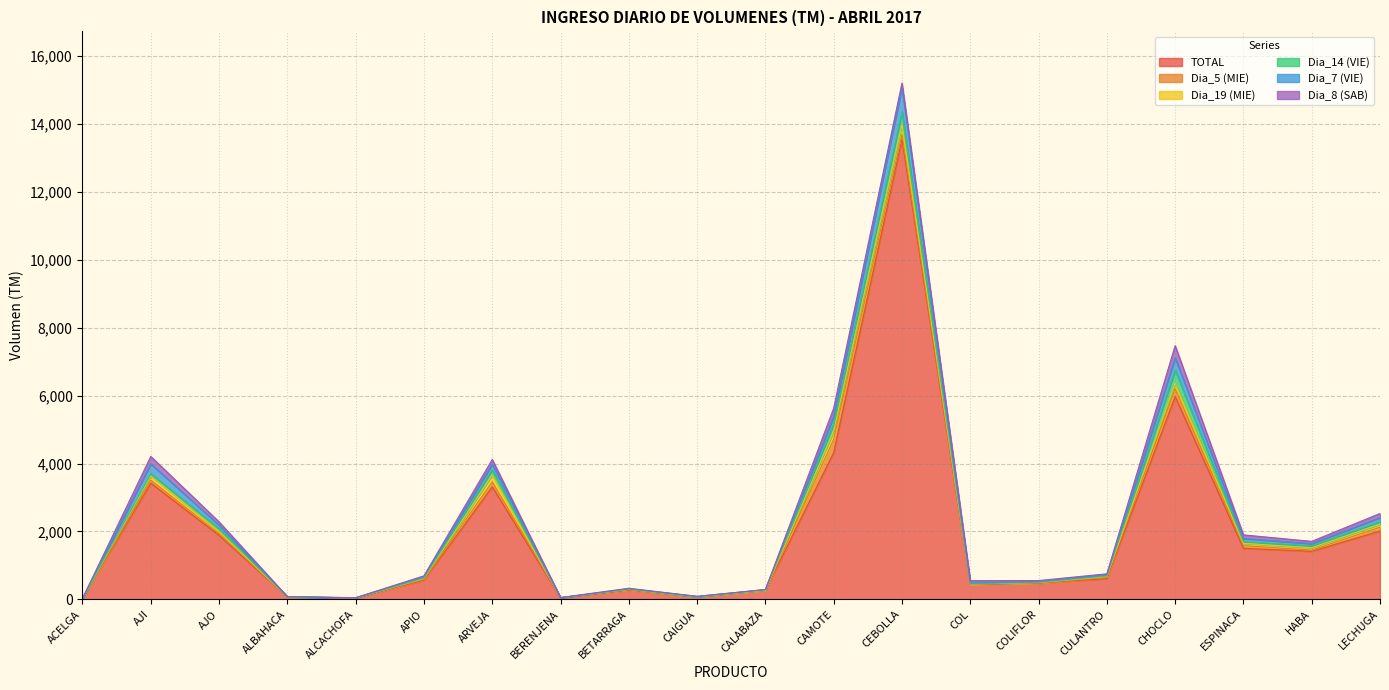

Reading right to left, list all the values displayed in this chart.

TOTAL: 2013	1416	1504	5972	613	478	439	13555	4322	268	72	275	48	3315	566	42	72	1884	3425	21
Dia_5 (MIE): 114	35	79	232	34	4	0	141	394	0	0	7	1	147	24	2	1	49	86	0
Dia_19 (MIE): 86	70	67	164	26	16	14	296	241	0	2	14	0	204	26	0	1	72	127	2
Dia_14 (VIE): 79	54	49	388	16	6	5	369	210	16	0	5	0	152	13	0	2	79	62	1
Dia_7 (VIE): 118	67	94	364	32	16	21	719	228	5	15	12	0	165	35	2	2	103	292	3
Dia_8 (SAB): 120	67	106	353	31	34	71	128	236	0	0	14	5	138	29	4	3	96	218	1